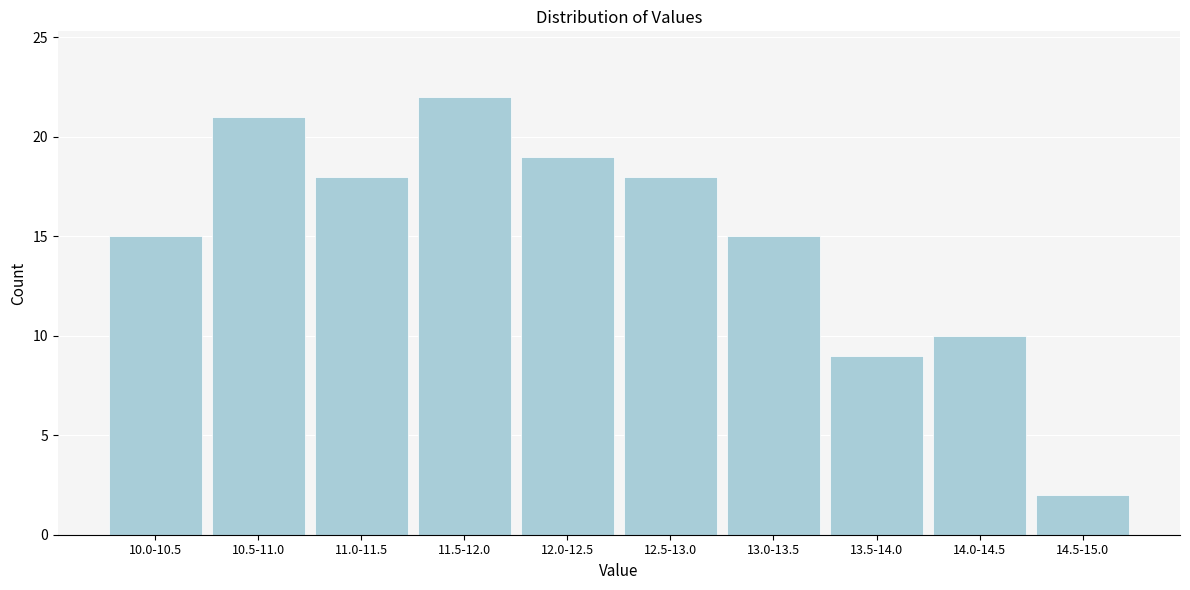

Reading left to right, what are all the values shown in this chart?

10.0-10.5=15	10.5-11.0=21	11.0-11.5=18	11.5-12.0=22	12.0-12.5=19	12.5-13.0=18	13.0-13.5=15	13.5-14.0=9	14.0-14.5=10	14.5-15.0=2